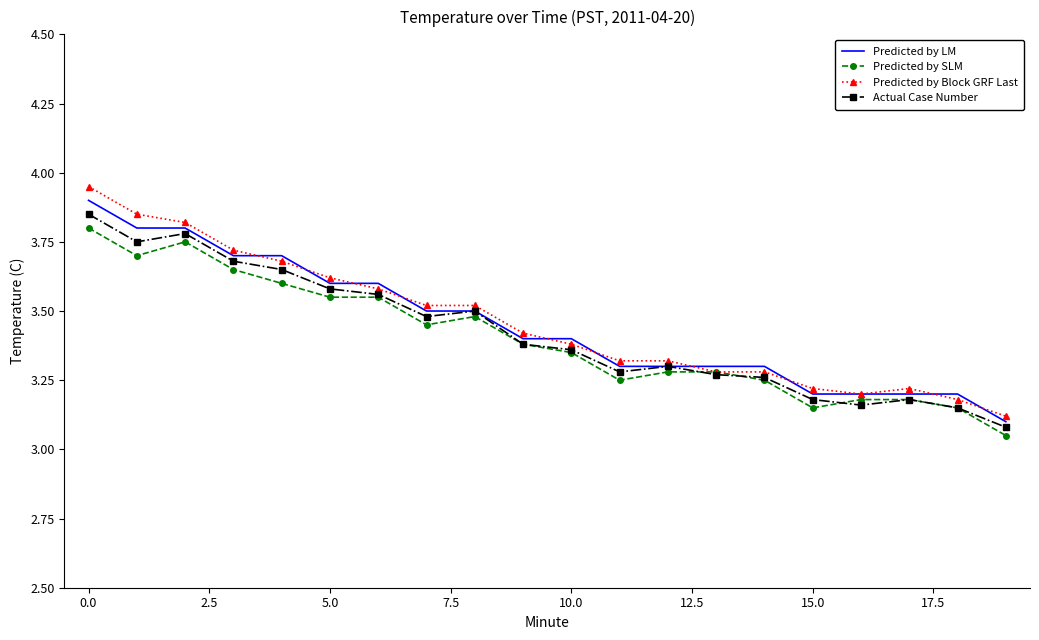

Rank the series by their average value, from lowest to highest.

Predicted by SLM, Actual Case Number, Predicted by LM, Predicted by Block GRF Last